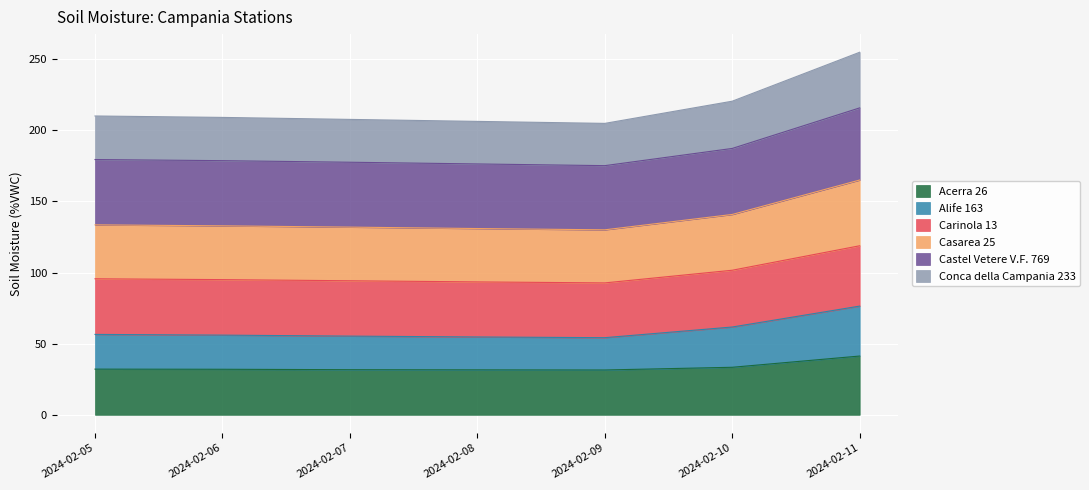

How many interior local valleys does the Castel Vetere V.F. 769 series have?

1